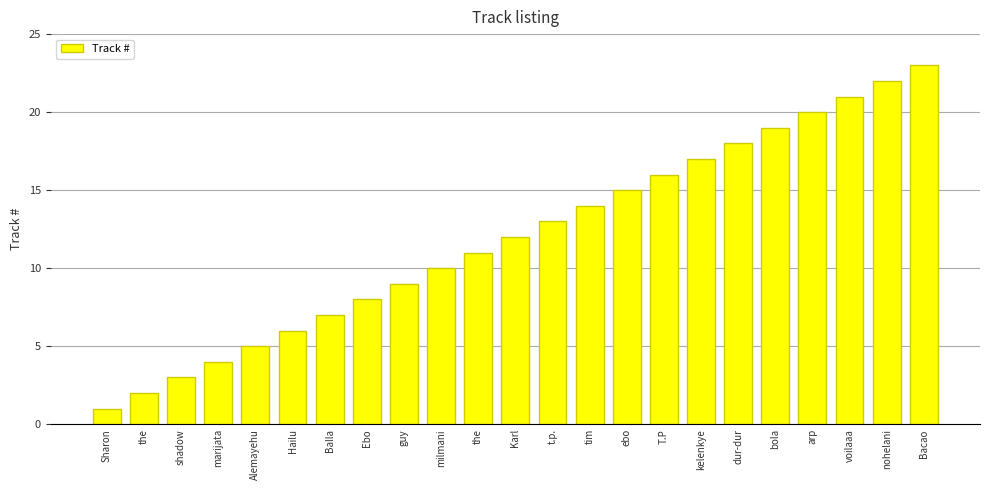

Does the chart contain any negative values?

No